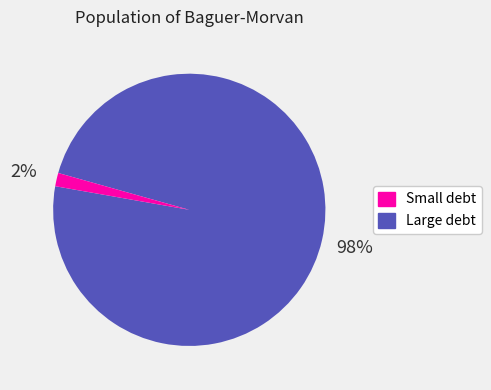

Is there any slice that represents more than half of the pie?

Yes